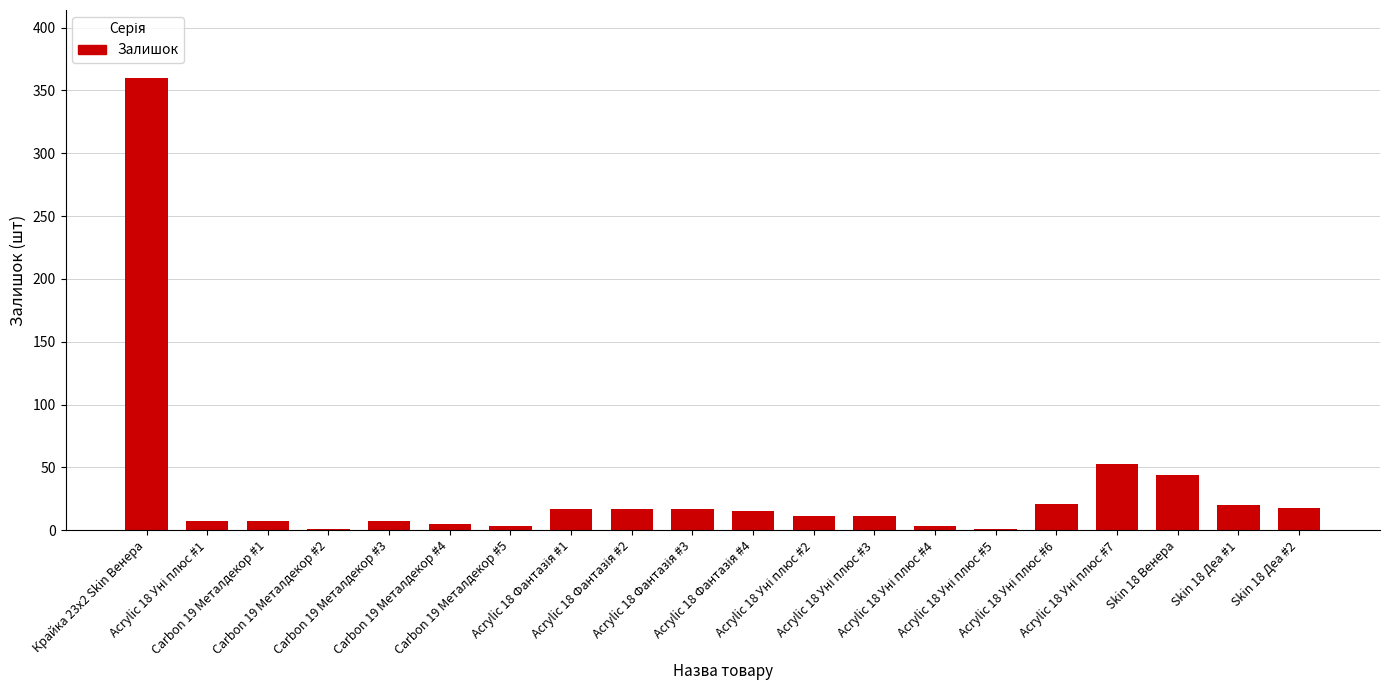

What is the sum of all values?

638